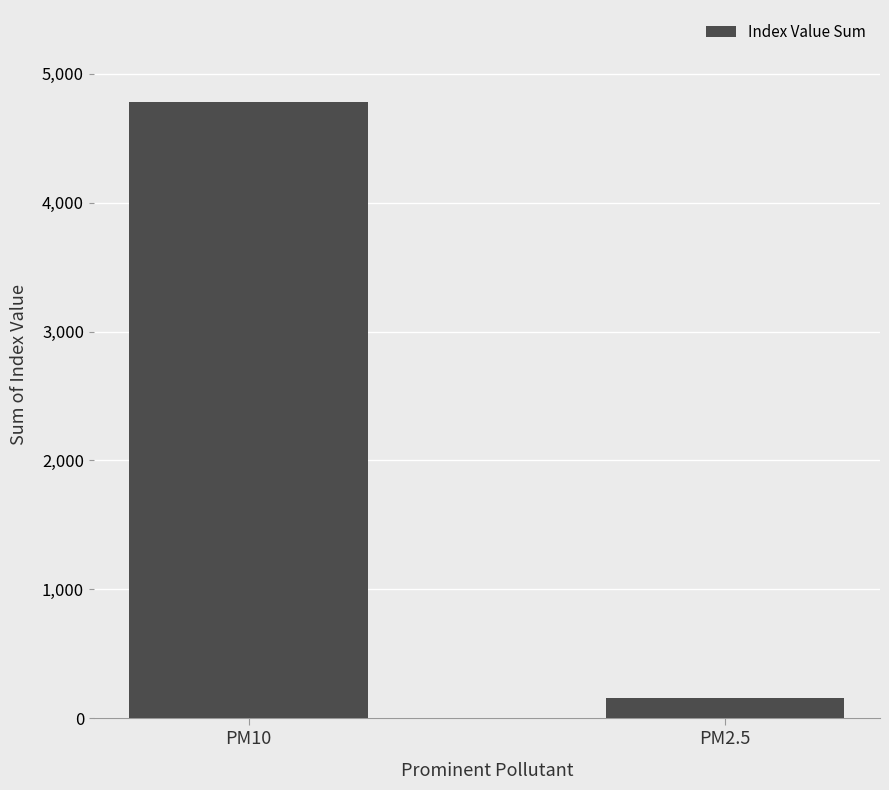

What is the smallest value displayed?

156